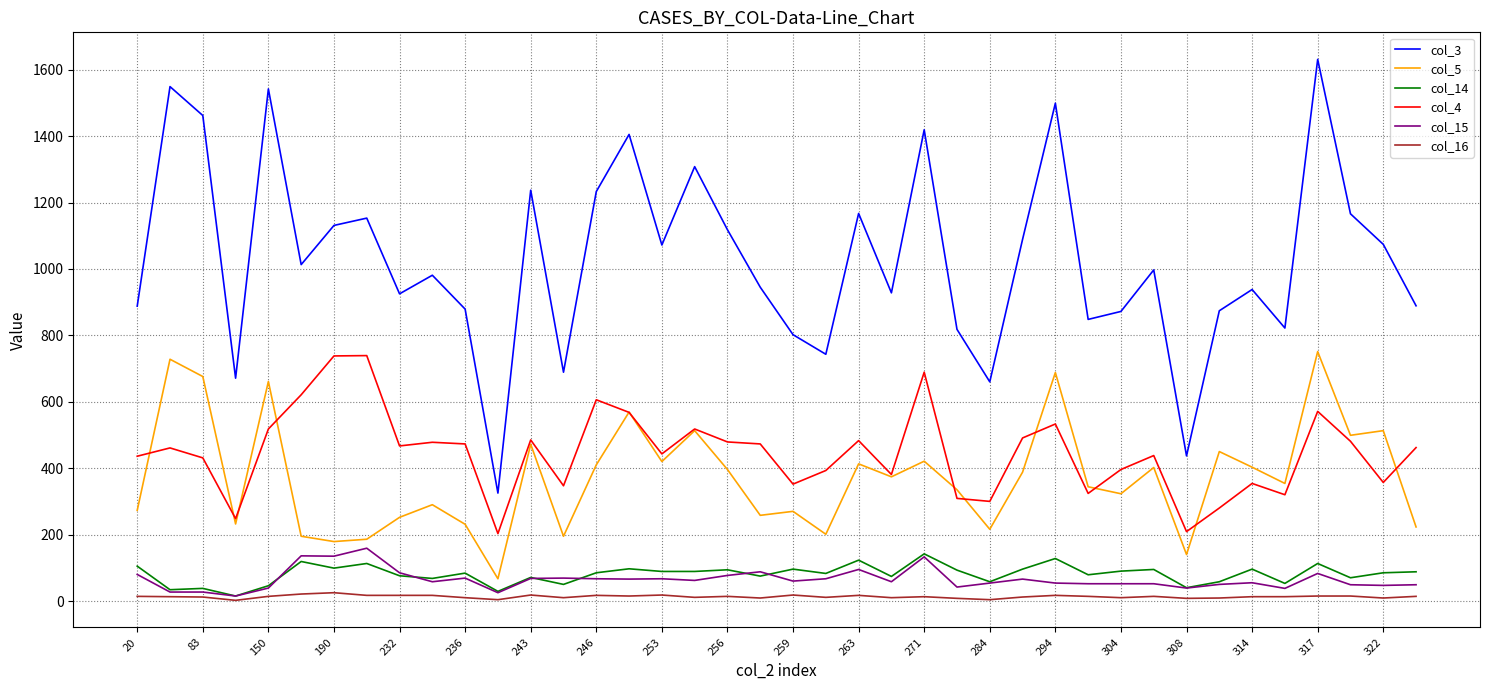

What are all the series names shown in the legend?

col_3, col_5, col_14, col_4, col_15, col_16